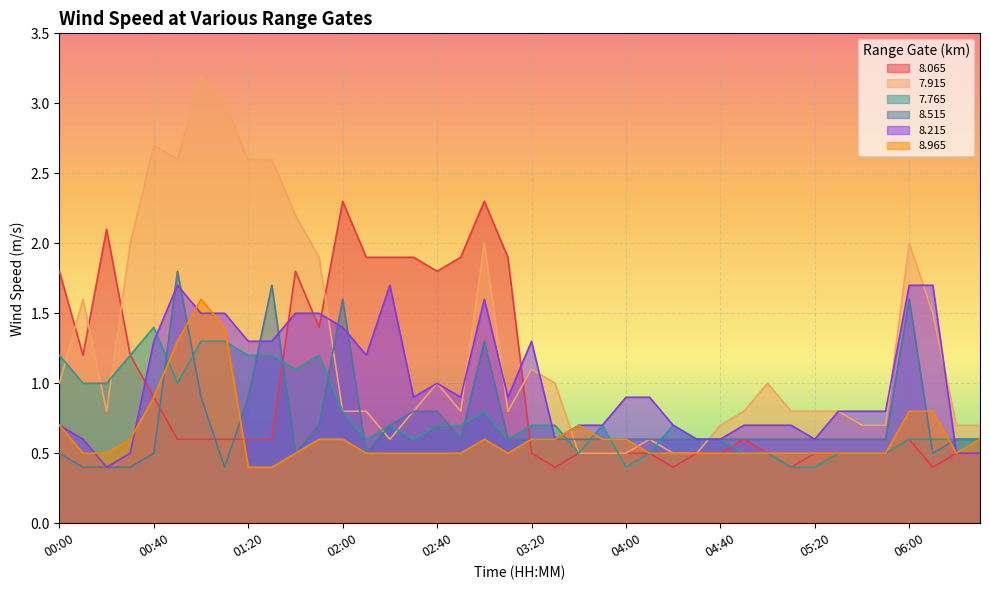

The   8.515 series shows 0.6 at 03:20. True or false?

True